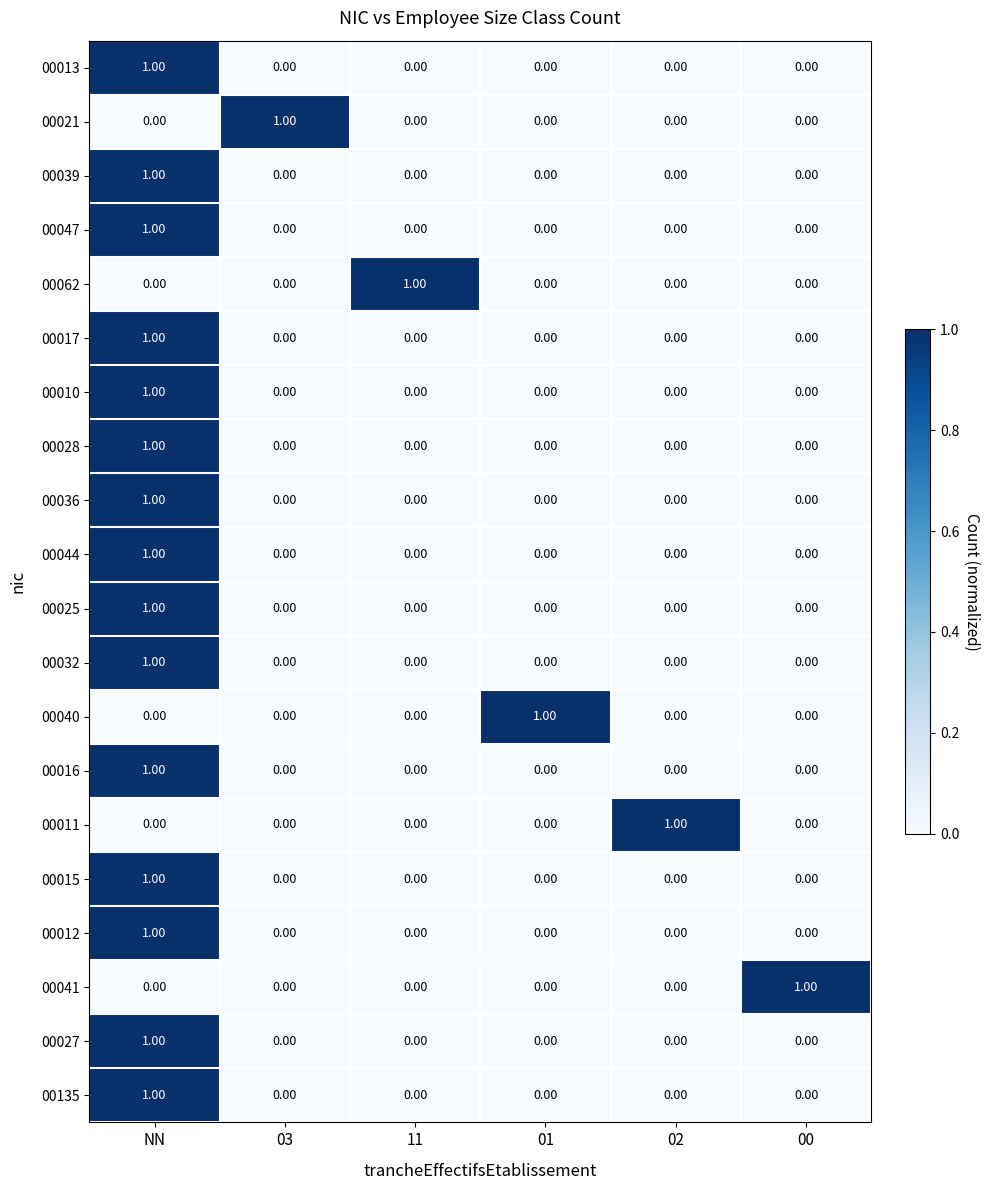

At how many categories does at least one series exceed 0?

6